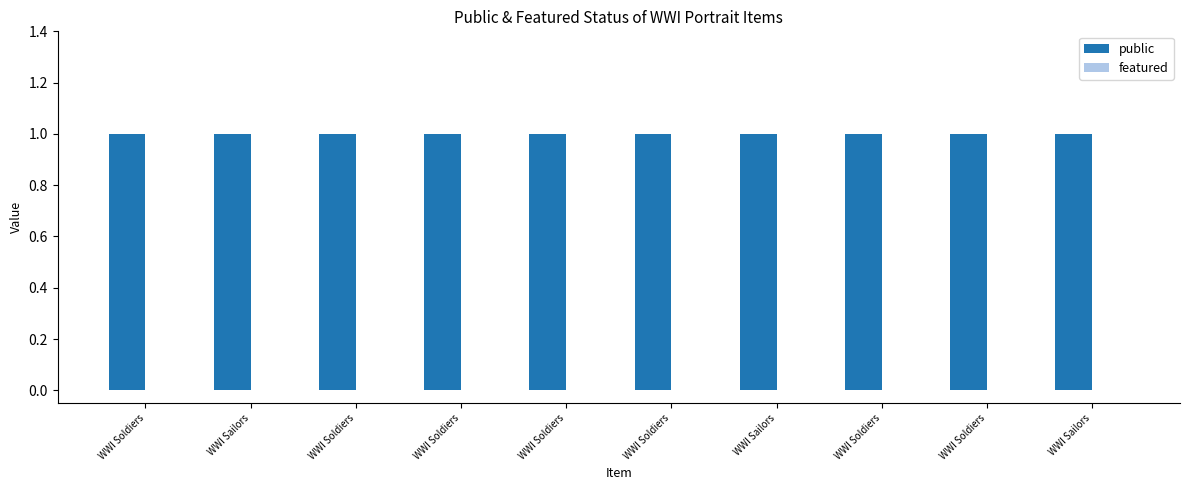

What is the total value across all series at WWI Soldiers?

1